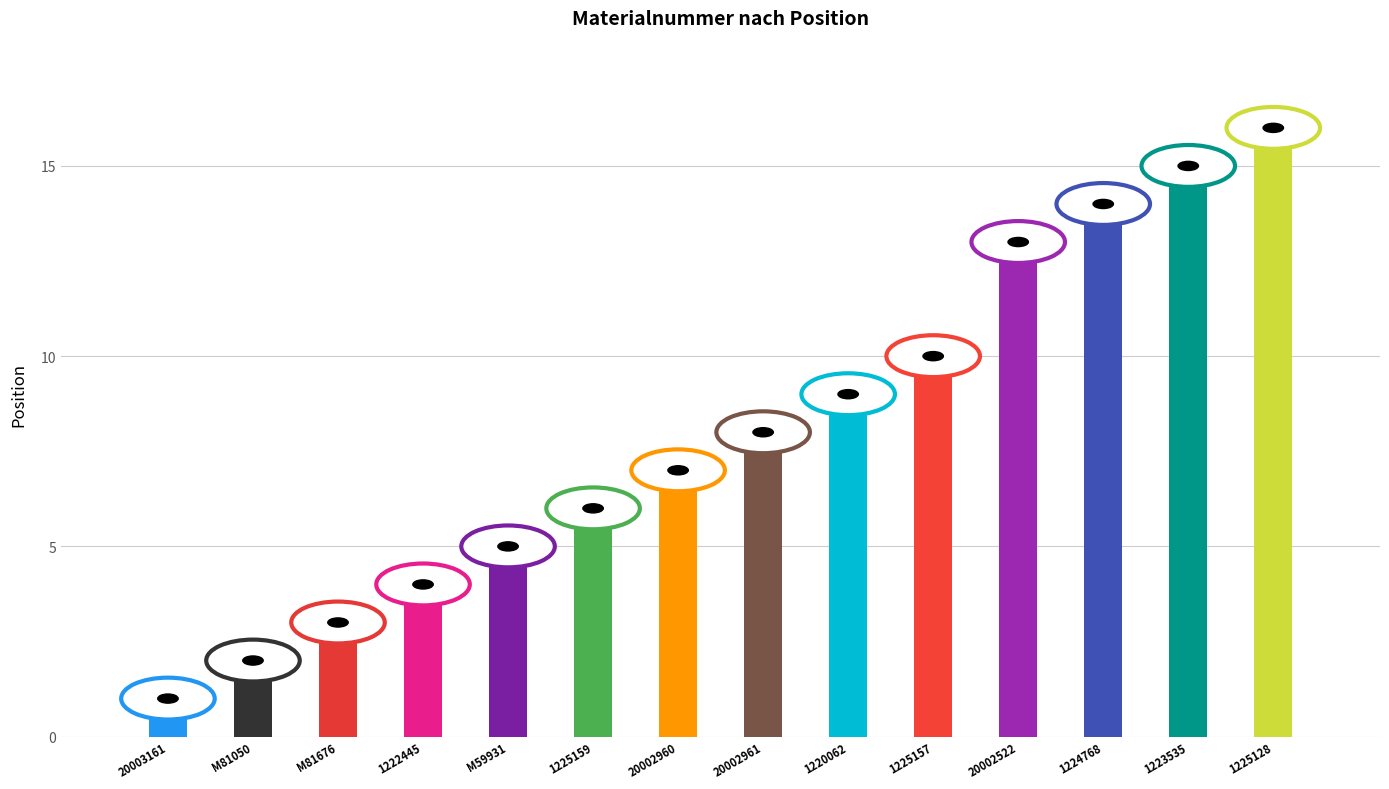

What is the minimum value shown in the chart?

1